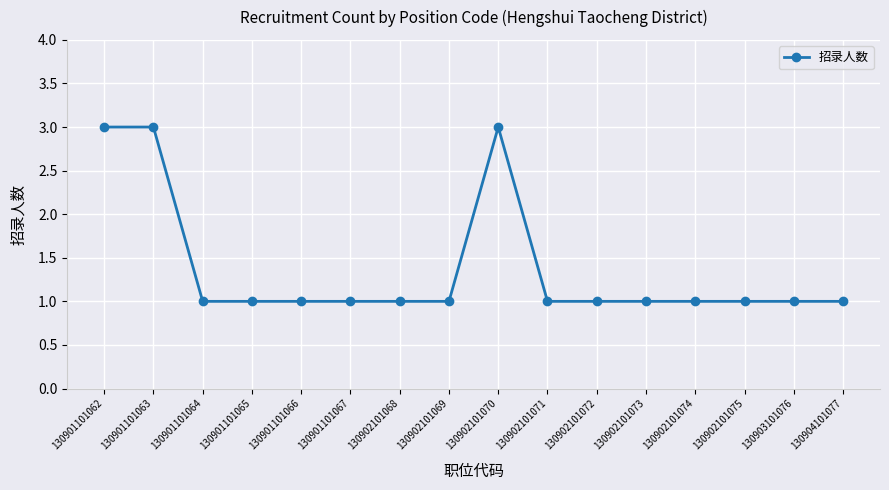

What is the greatest value displayed?

3